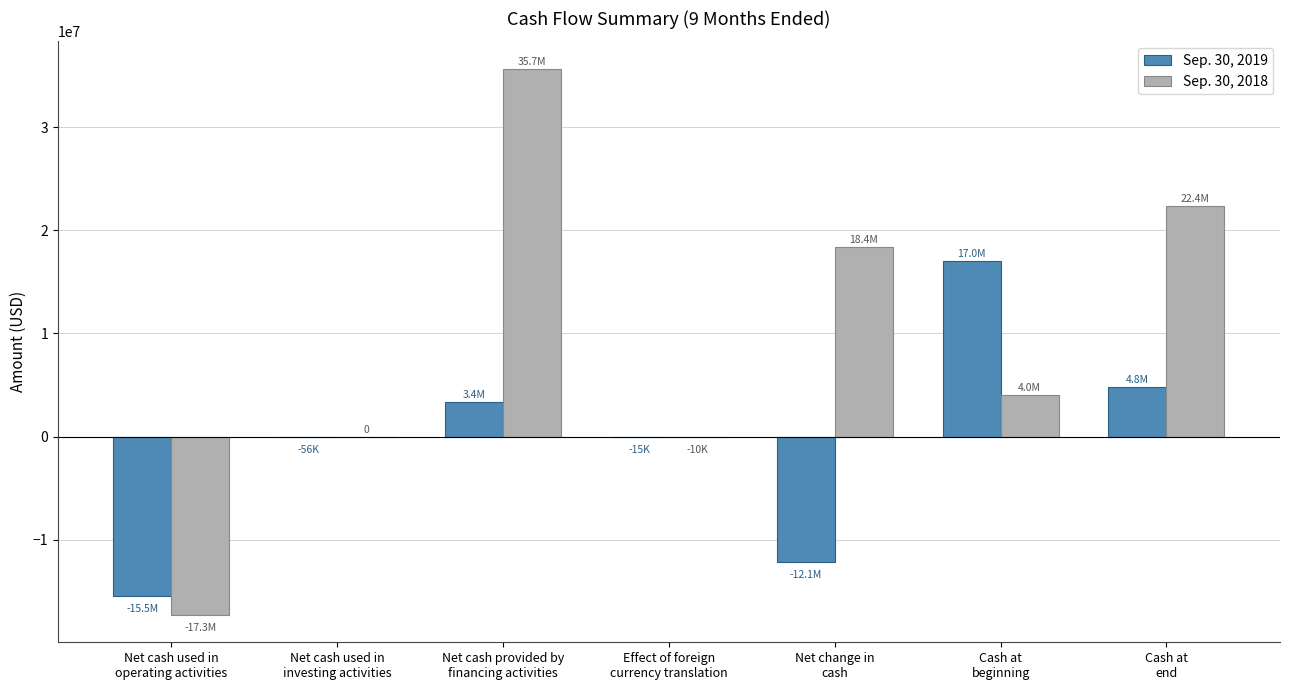

Which series has the largest total across all categories?

Sep. 30, 2018